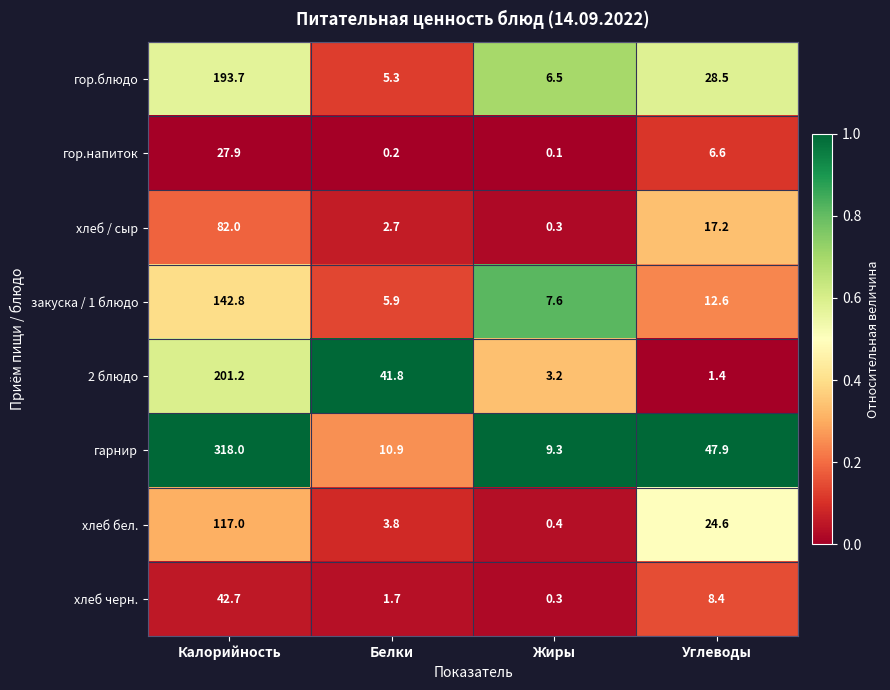

At which category is the sum across all series the highest?

Калорийность